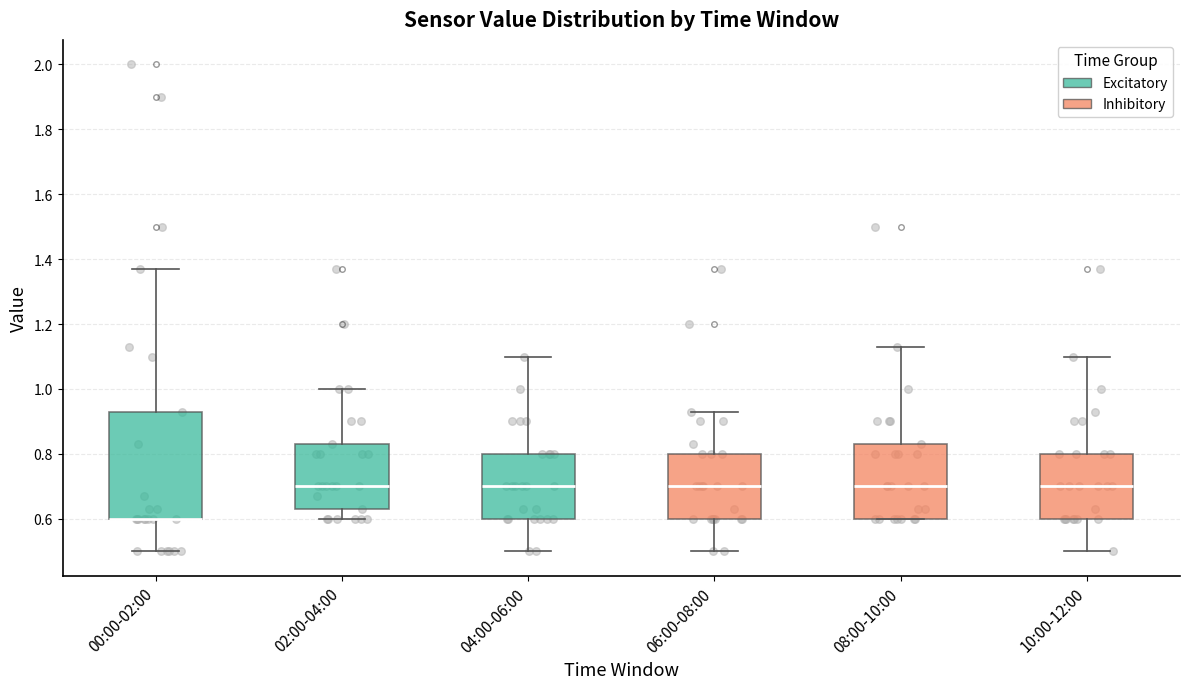

Reading left to right, read every box against the y-axis: the position of its median line, the range the box covers, and the ends of its whiskers. The values are not printed on the chart, so give them approximately, as read against the axis.

00:00-02:00: median 0.60 (drawn on the box's lower edge), box 0.60 to 0.94, whiskers 0.50 to 1.38
02:00-04:00: median 0.70, box 0.64 to 0.84, whiskers 0.60 to 1.00
04:00-06:00: median 0.70, box 0.60 to 0.80, whiskers 0.50 to 1.10
06:00-08:00: median 0.70, box 0.60 to 0.80, whiskers 0.50 to 0.94
08:00-10:00: median 0.70, box 0.60 to 0.84, whiskers 0.60 to 1.14
10:00-12:00: median 0.70, box 0.60 to 0.80, whiskers 0.50 to 1.10